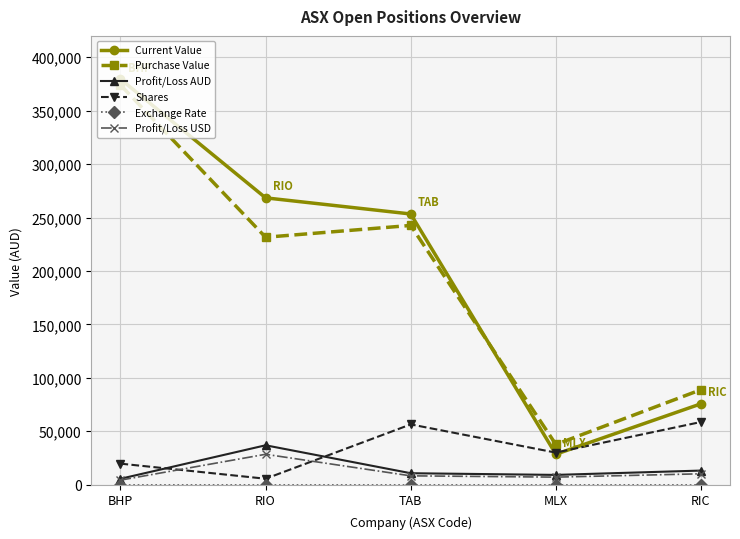

What is the sum of the Current Value values at TAB and RIC?

329009.4